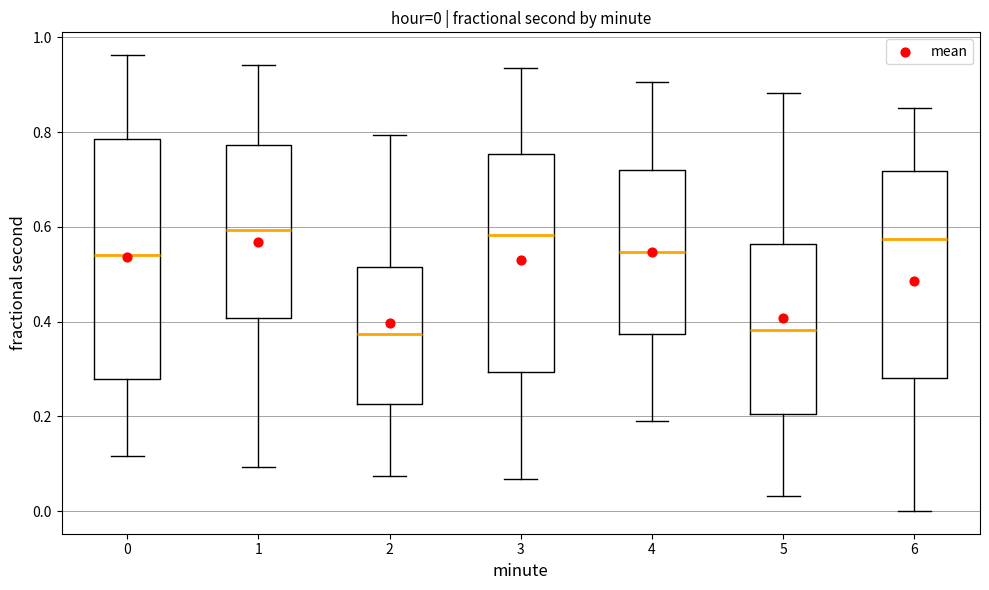

Which box is the tallest, from its lower edge to its upper edge?

0